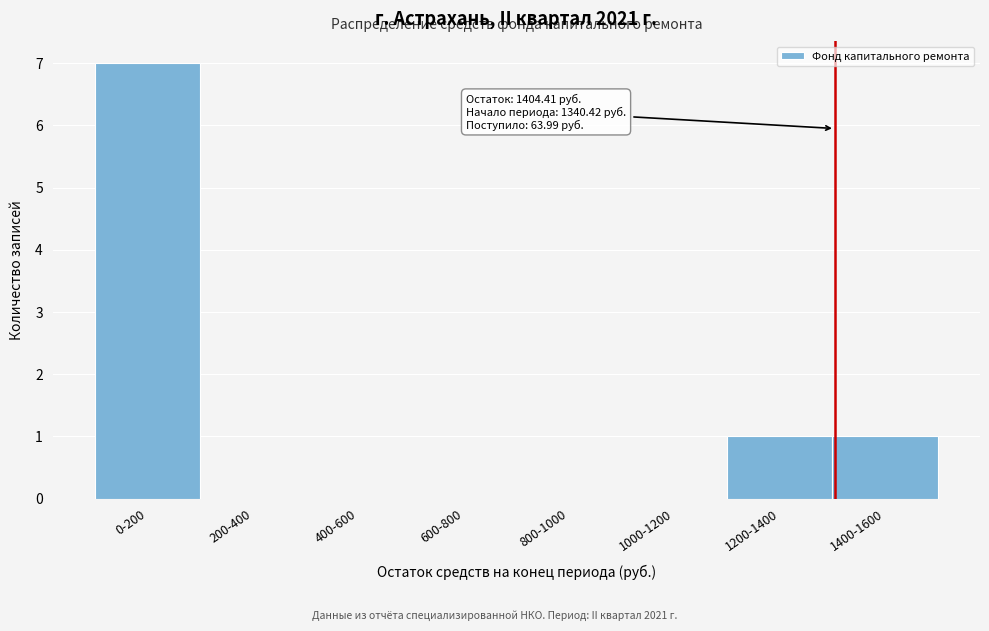

Reading left to right, transcribe all the data shown in this chart.

0-200=7	200-400=0	400-600=0	600-800=0	800-1000=0	1000-1200=0	1200-1400=1	1400-1600=1